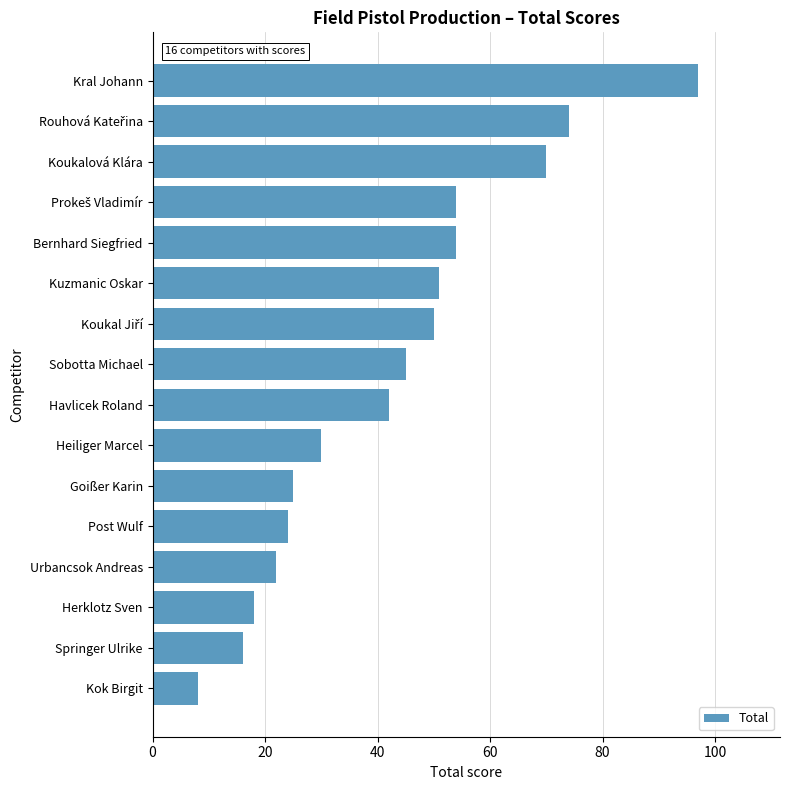

Count the number of categories in the chart.

16